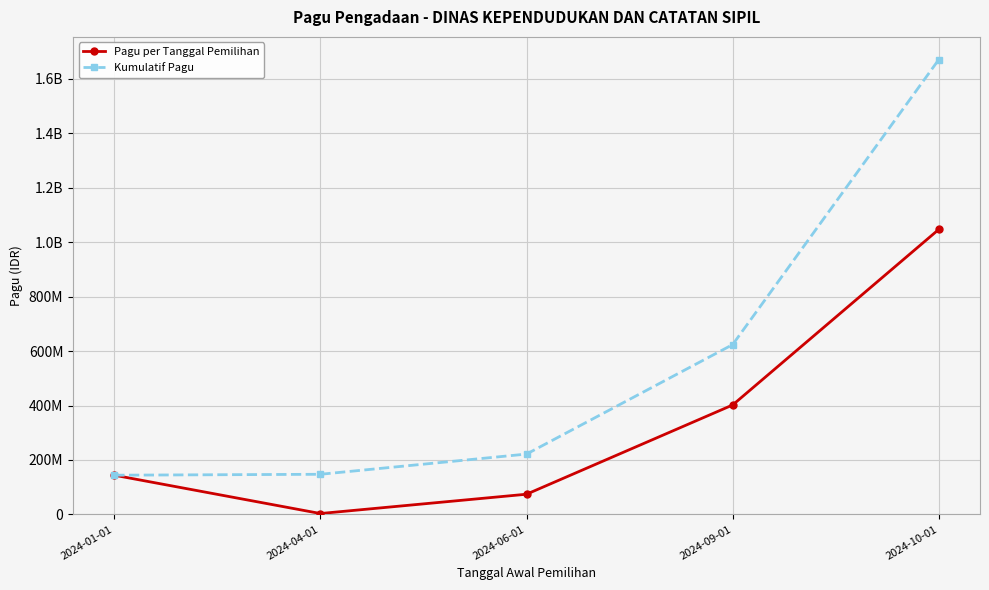

What is the sum of the Pagu per Tanggal Pemilihan values at 2024-06-01 and 2024-04-01?

77603000